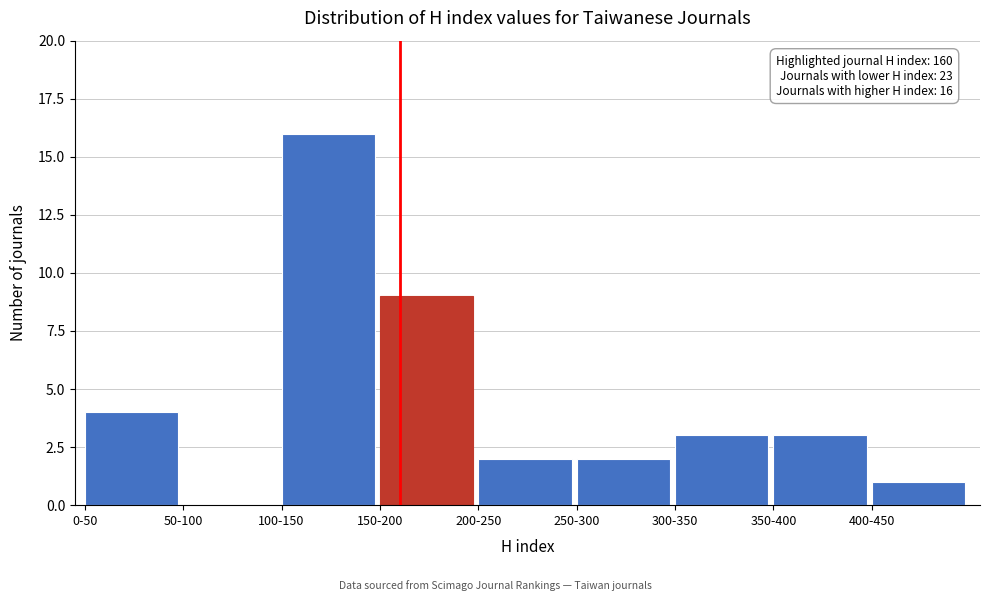

Reading left to right, what are all the values shown in this chart?

0-50=4	50-100=0	100-150=16	150-200=9	200-250=2	250-300=2	300-350=3	350-400=3	400-450=1